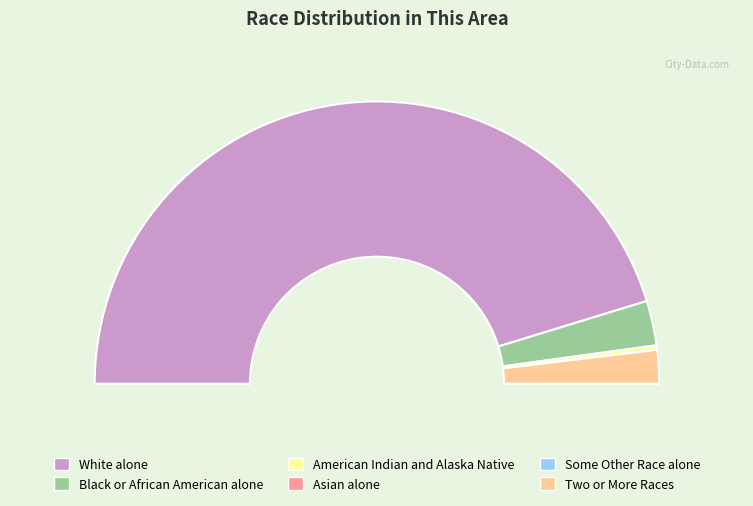

Between White alone and Black or African American alone, which is larger?

White alone